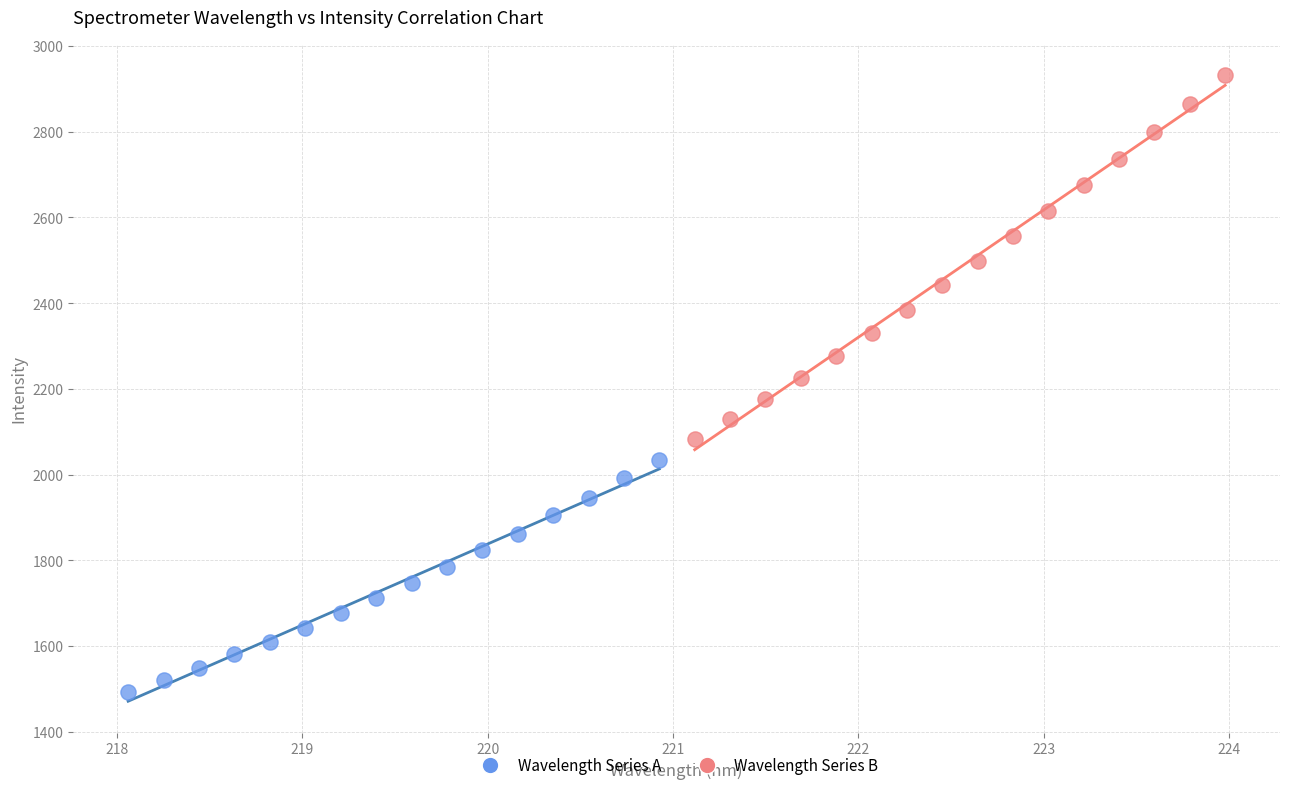

Which series contains the highest Y value?

Wavelength Series B